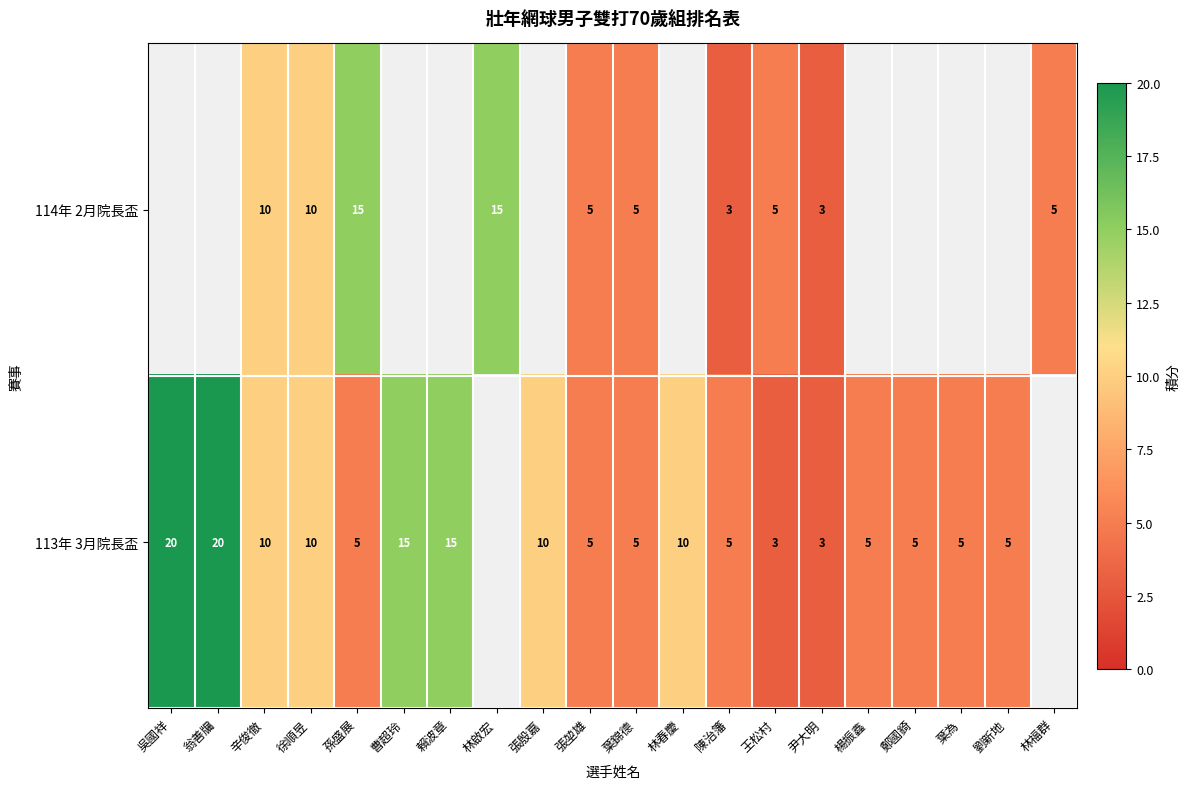

The 113年 3月院長盃 series shows 5 at 葉錦德. True or false?

True